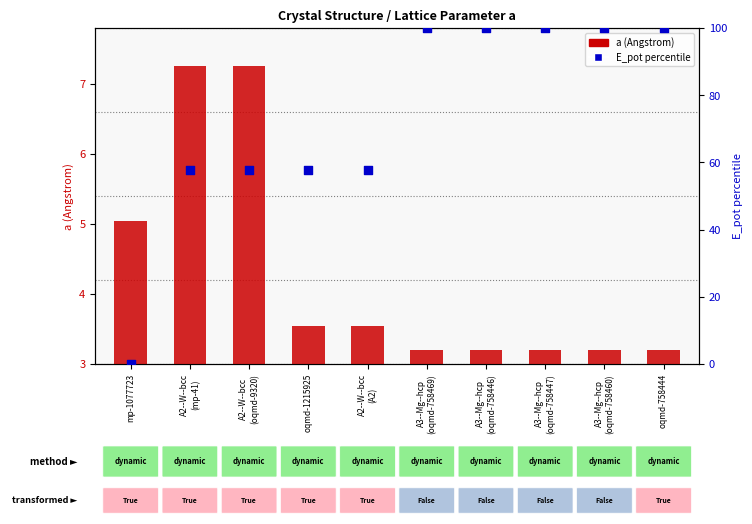

Which series has the largest total across all categories?

E_pot percentile